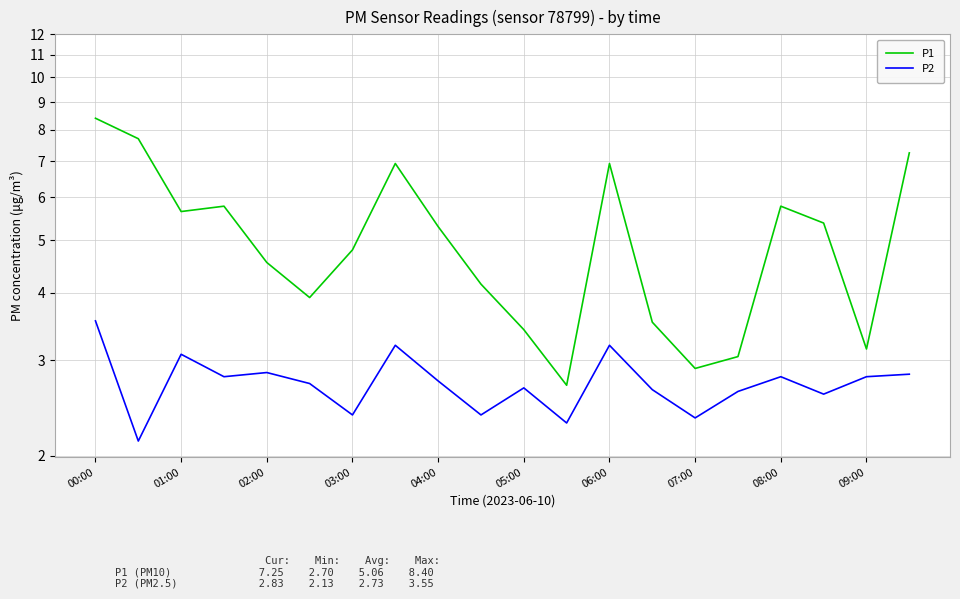

How many lines are shown in the chart?

2